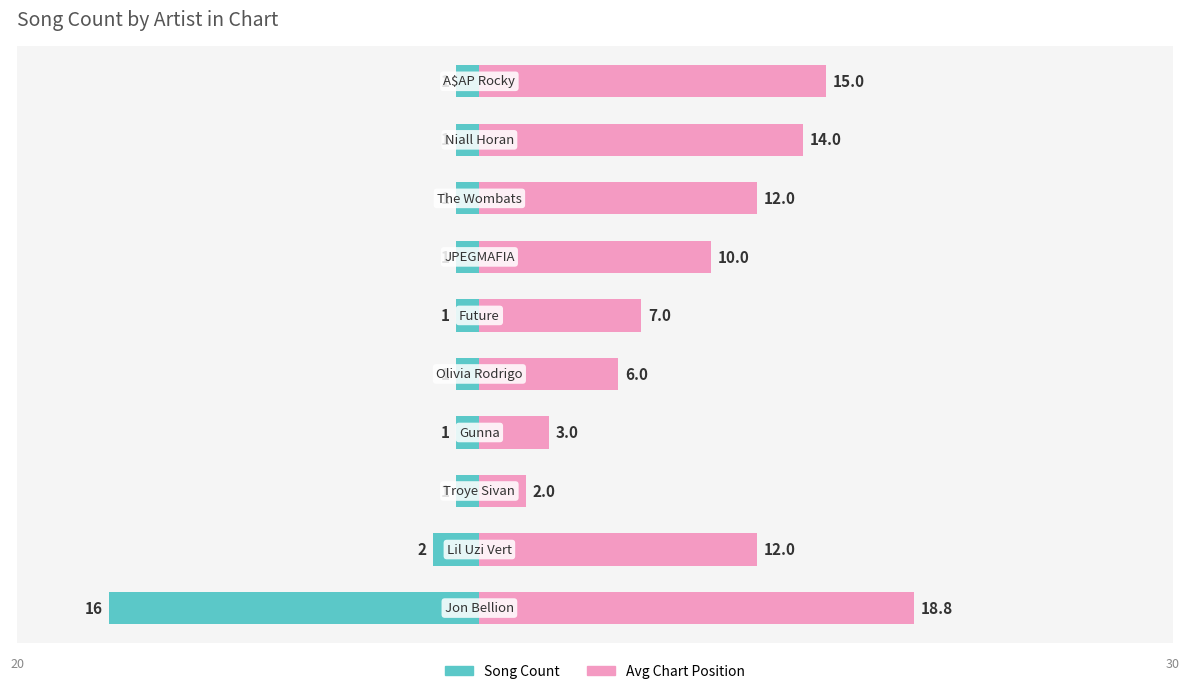

Count the number of categories in the chart.

10